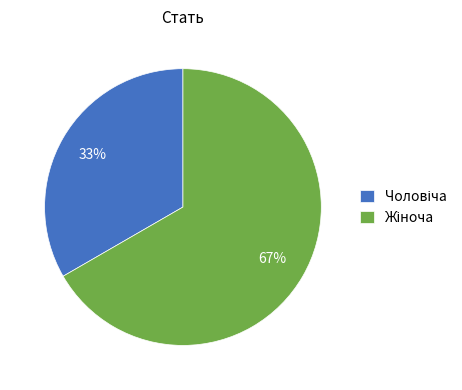

Is there a majority slice in this chart?

Yes